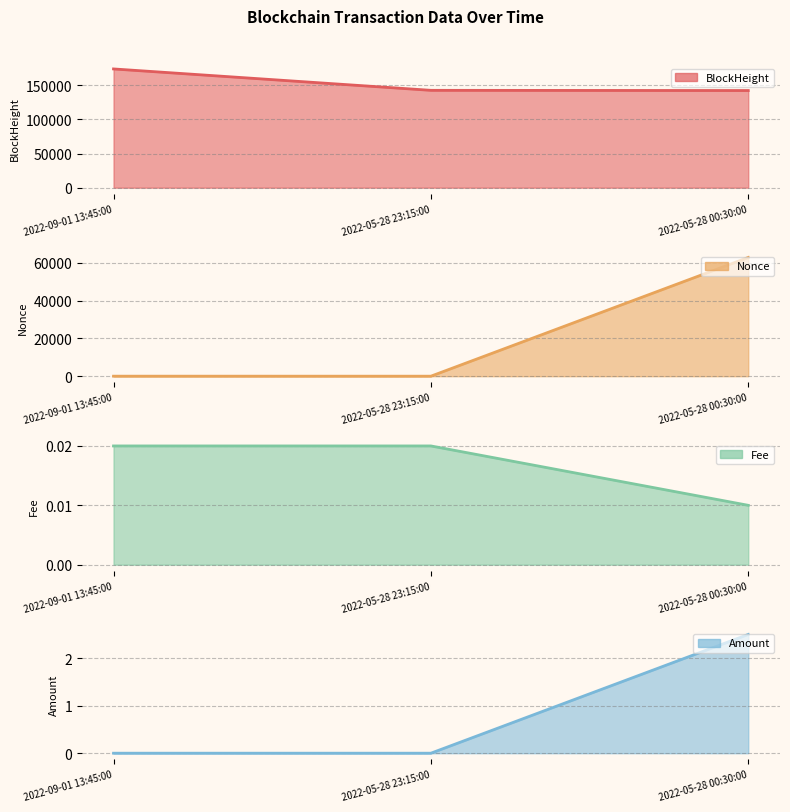

At which label is BlockHeight closest to 157958?

2022-05-28 23:15:00